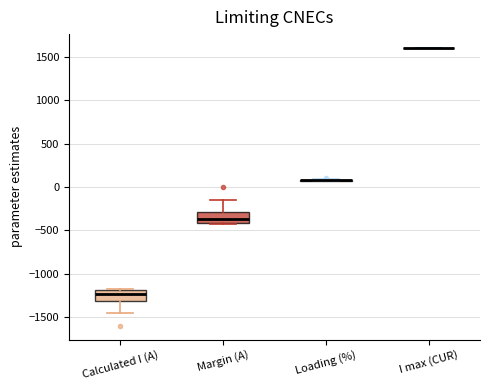

Reading left to right, transcribe this box plot: for each box, give where its median line is, the range the box spans, and where its two whiskers end, as read against the y-axis. The values are not printed on the chart, so give them approximately, as read against the axis.

Calculated I (A): median -1250, box -1300 to -1200, whiskers -1450 to -1150
Margin (A): median -350, box -400 to -300, whiskers -450 to -150
Loading (%): box collapsed to a line at 100, whiskers 50 to 100
I max (CUR): box collapsed to a line at 1600, whiskers 1600 to 1600